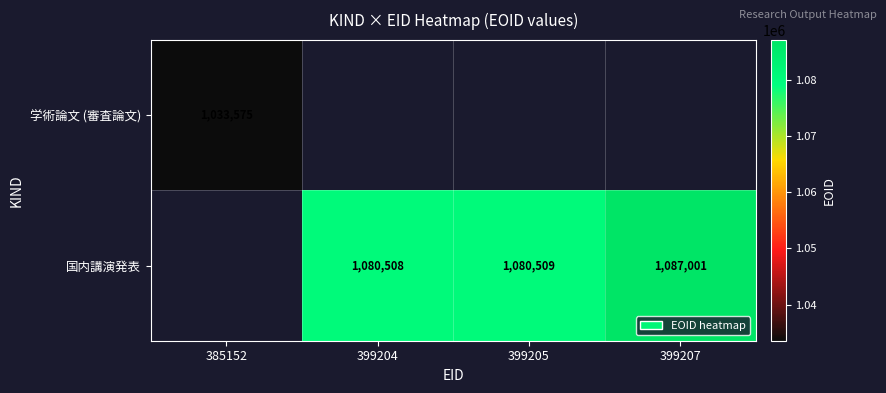

True or false: 学術論文 (審査論文) has a value of 421491 at 385152.

False